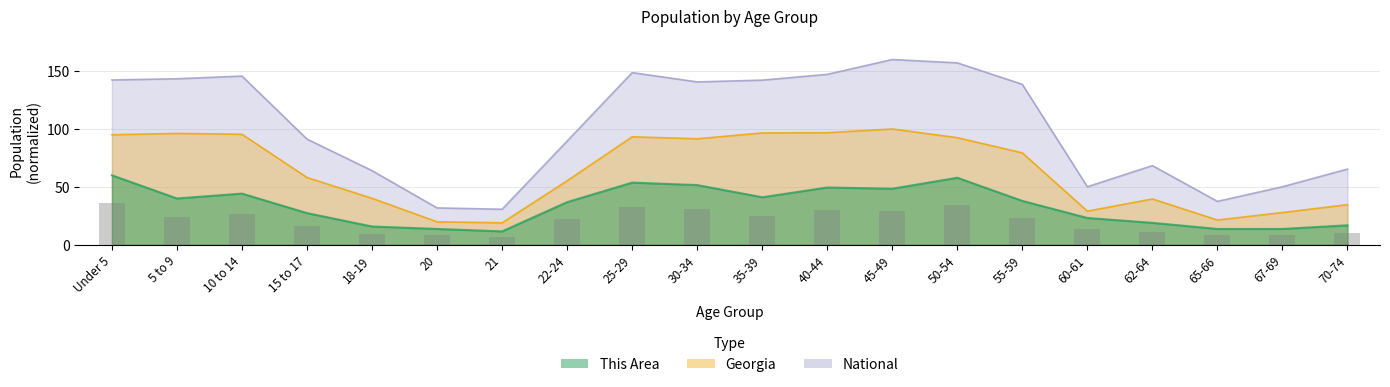

What is the sum of all This Area values?

675.8